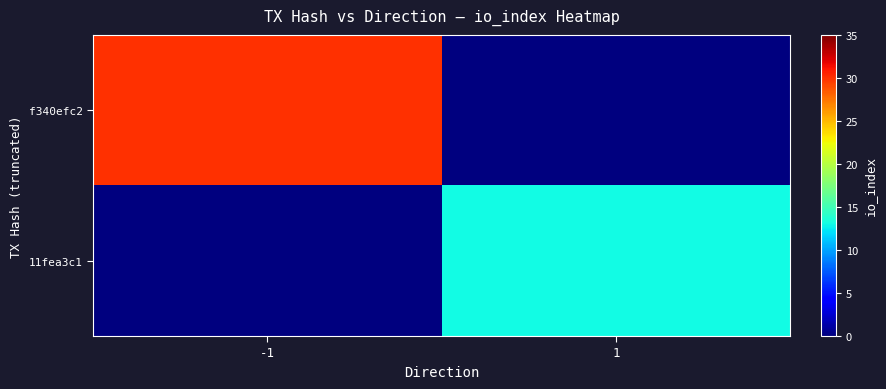

Reading left to right, extract all data points from this chart.

f340efc2: -1=30	1=0
11fea3c1: -1=0	1=13